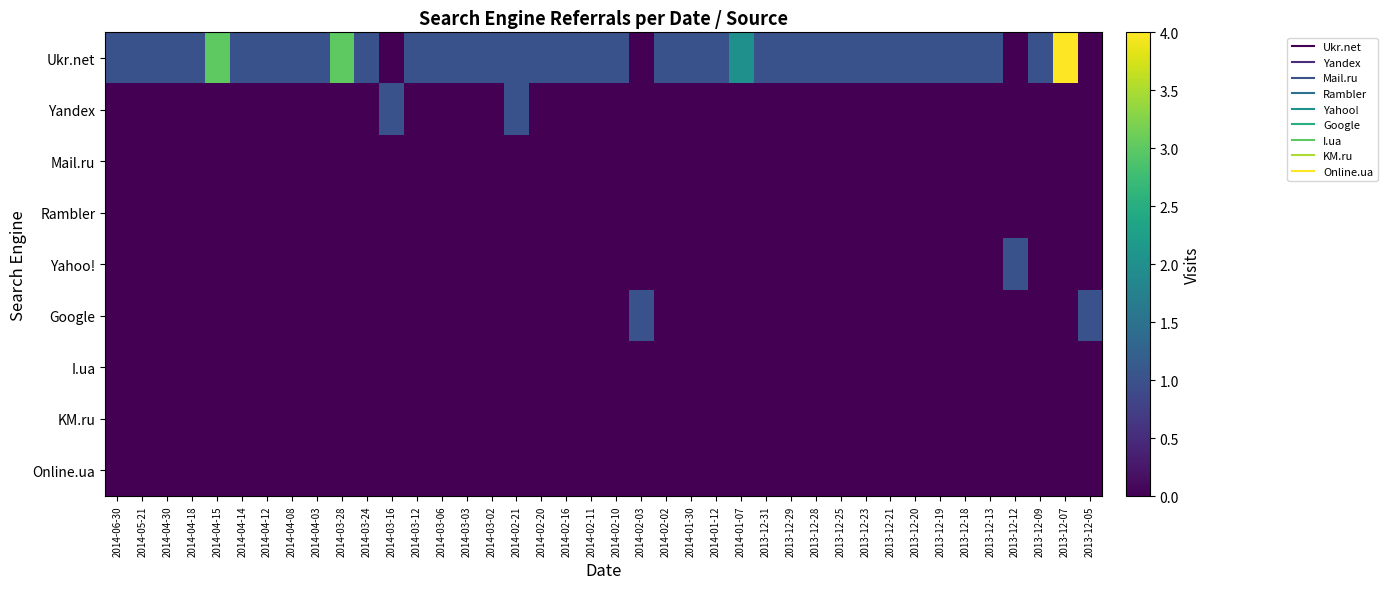

What is the total value across all series at 2013-12-09?

1